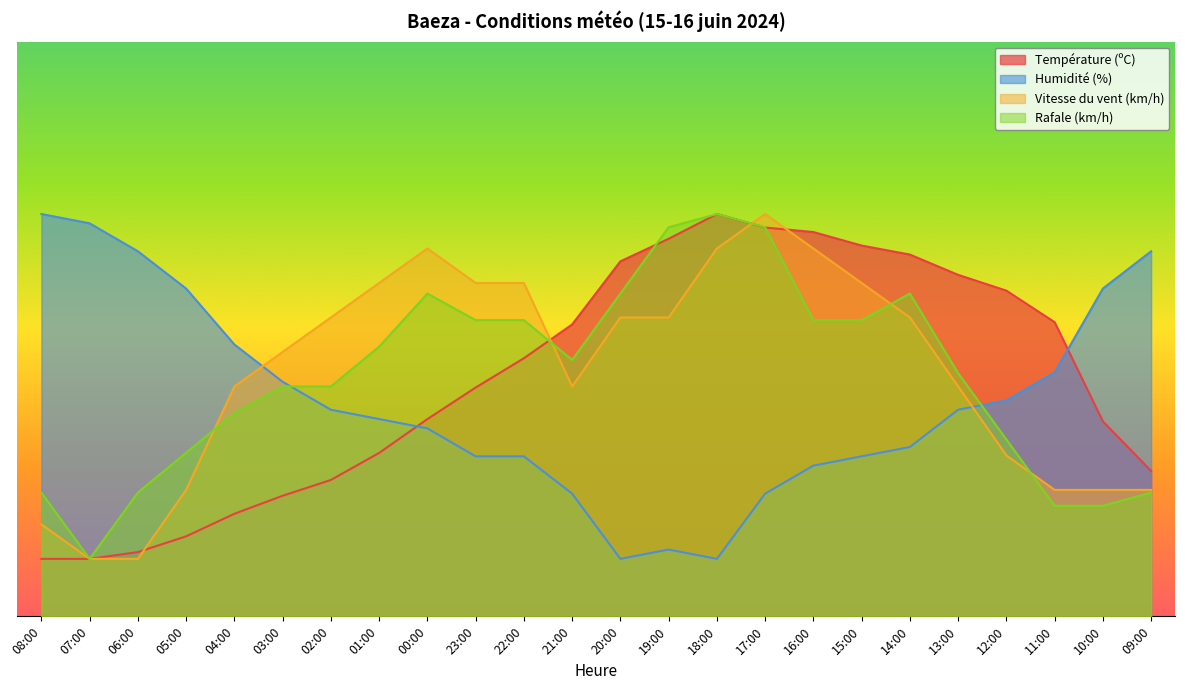

True or false: Rafale (km/h) and Humidité (%) intersect in this chart.

True